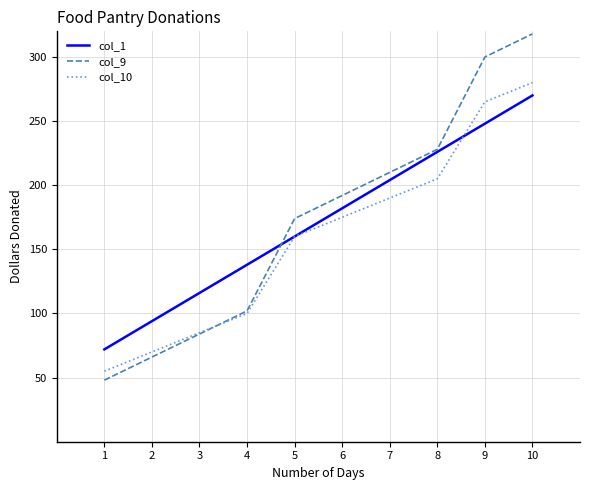

Is this an area chart (filled region under the line)?

No